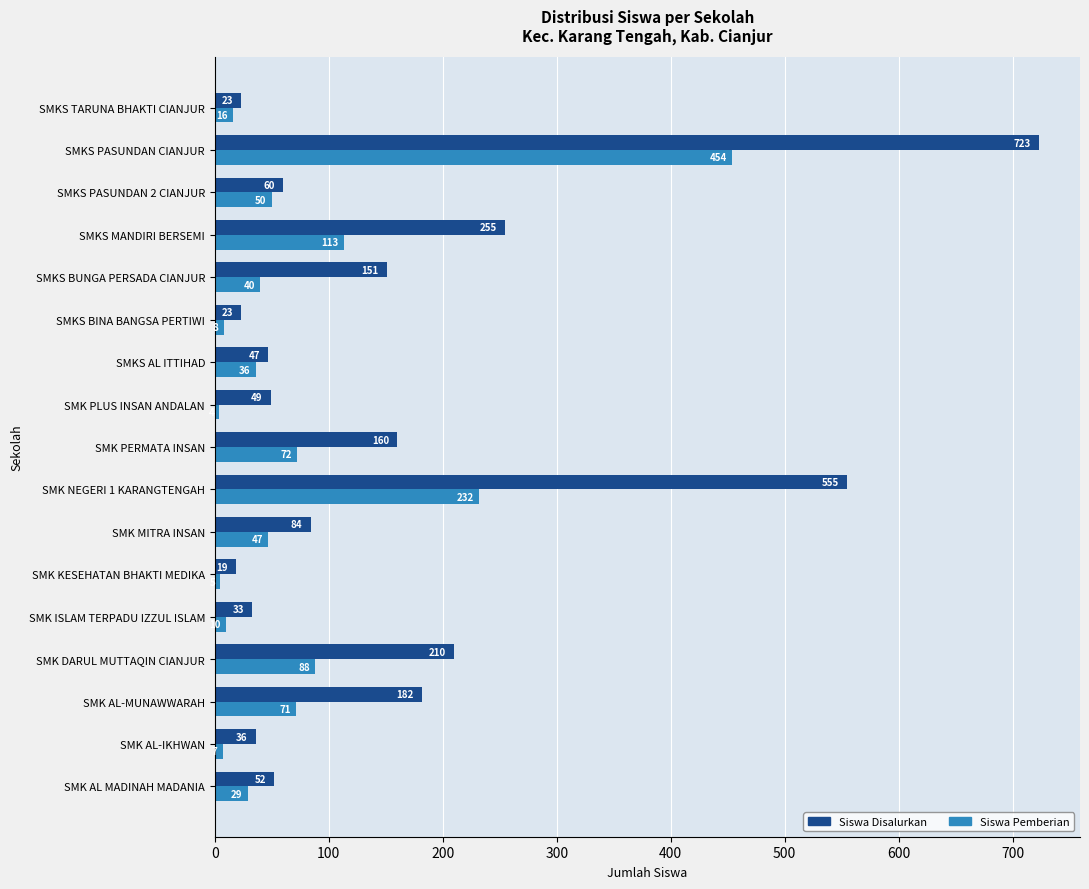

List the series in order of their overall mean, highest first.

Siswa Disalurkan, Siswa Pemberian